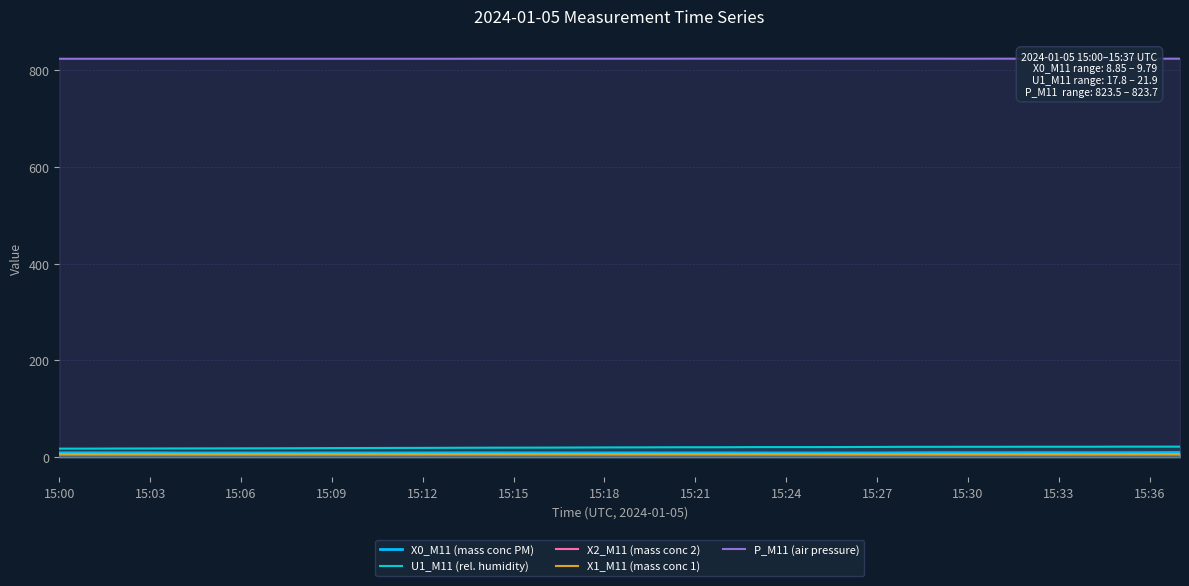

The U1_M11 (rel. humidity) series shows 21.6 at 15:30. True or false?

True